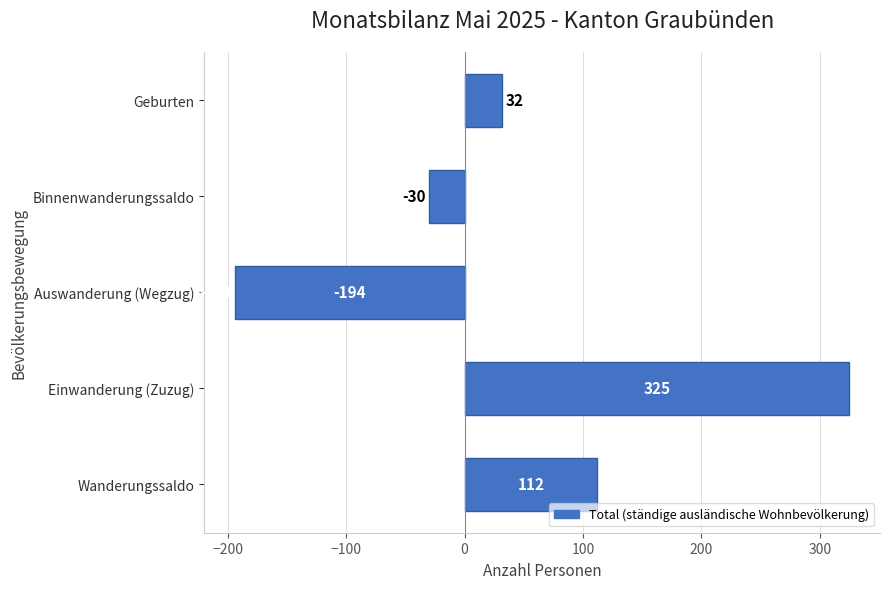

The chart shows a value of -57 at Auswanderung (Wegzug). True or false?

False